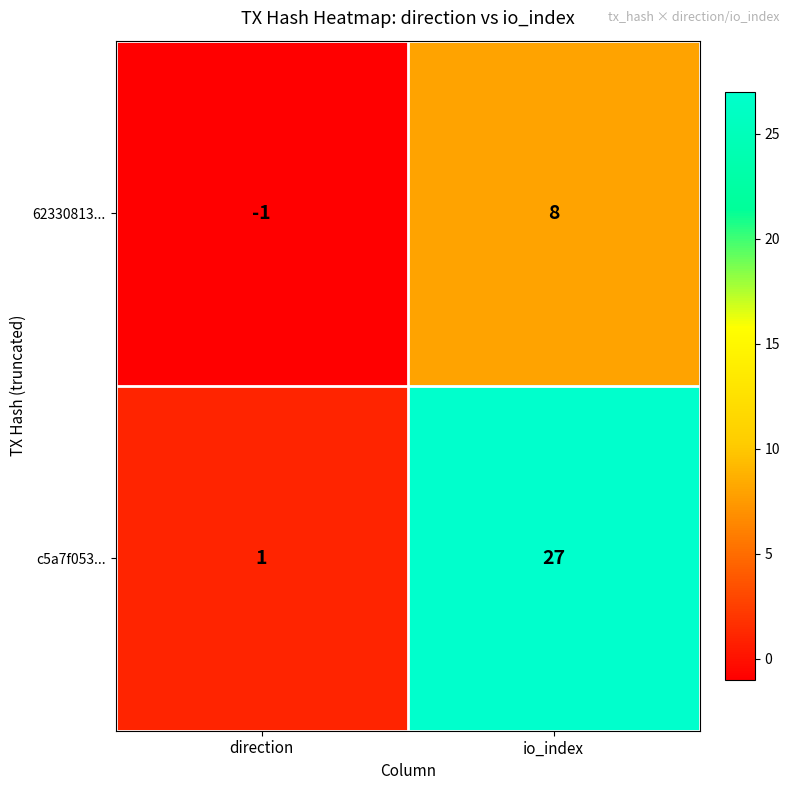

What is the average value of the 62330813... series?

4